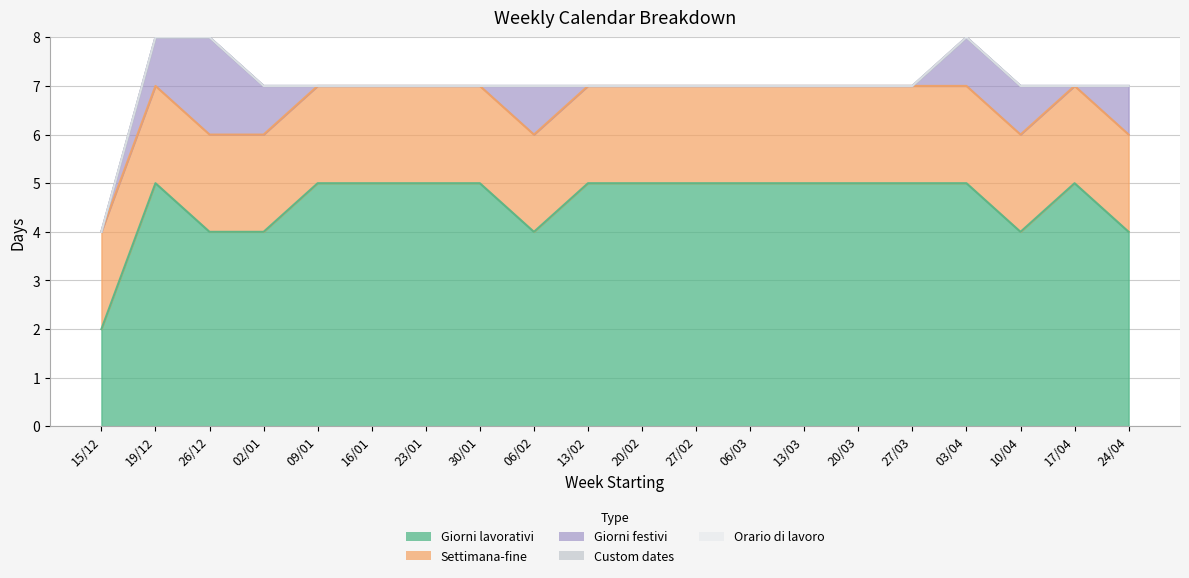

Is the value of Giorni lavorativi at 06/02 greater than the value of Custom dates at 10/04?

Yes